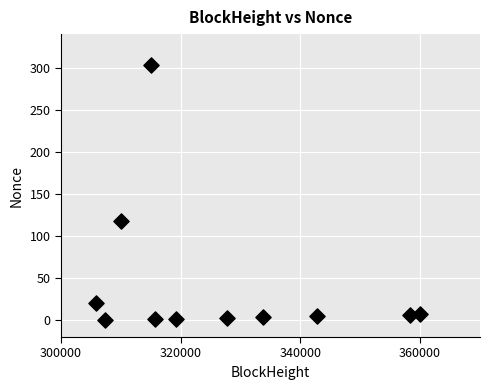

What is the range of Y values (max minus min)?

303